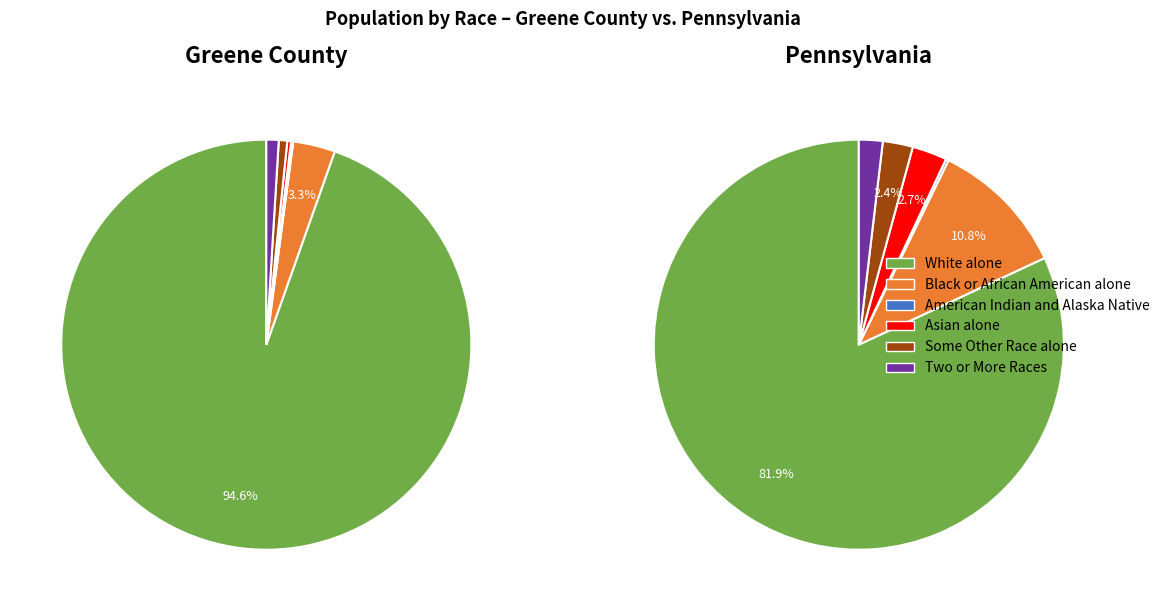

True or false: Pennsylvania accounts for 2% of the total.

True